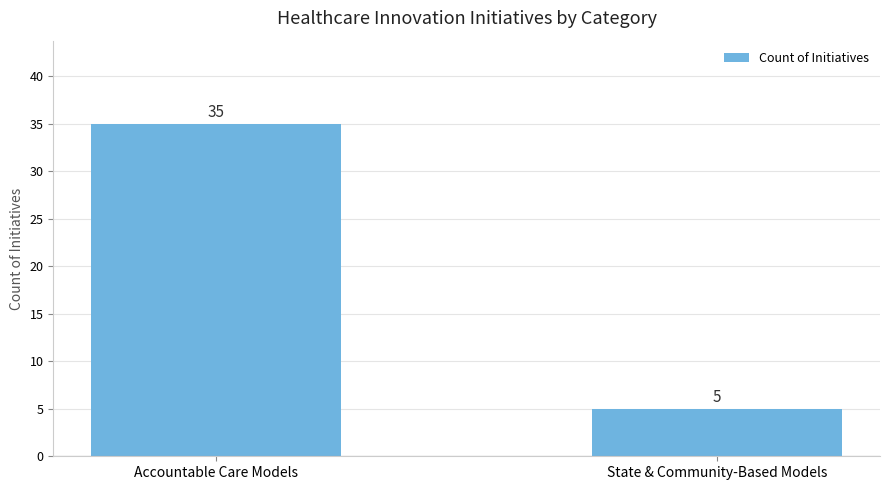

What is the greatest value displayed?

35